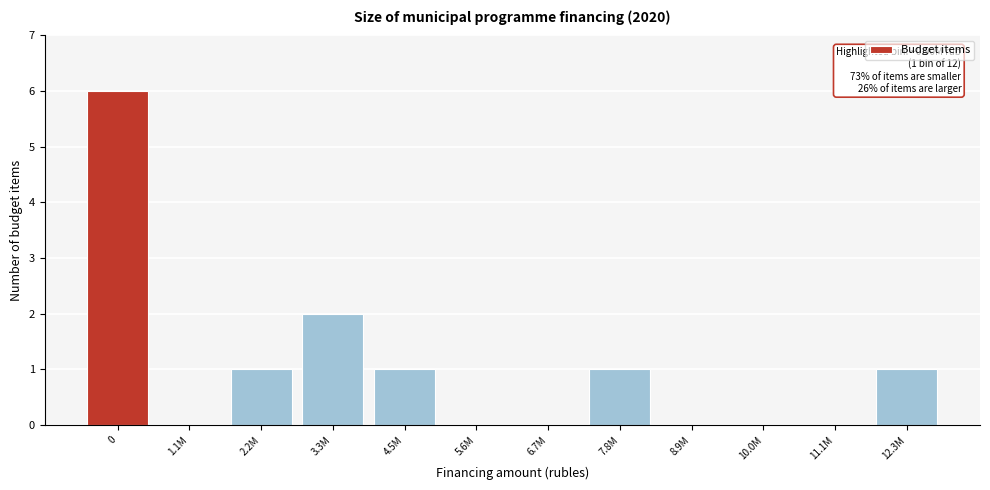

Reading right to left, transcribe all the data shown in this chart.

12.3M=1	11.1M=0	10.0M=0	8.9M=0	7.8M=1	6.7M=0	5.6M=0	4.5M=1	3.3M=2	2.2M=1	1.1M=0	0=6